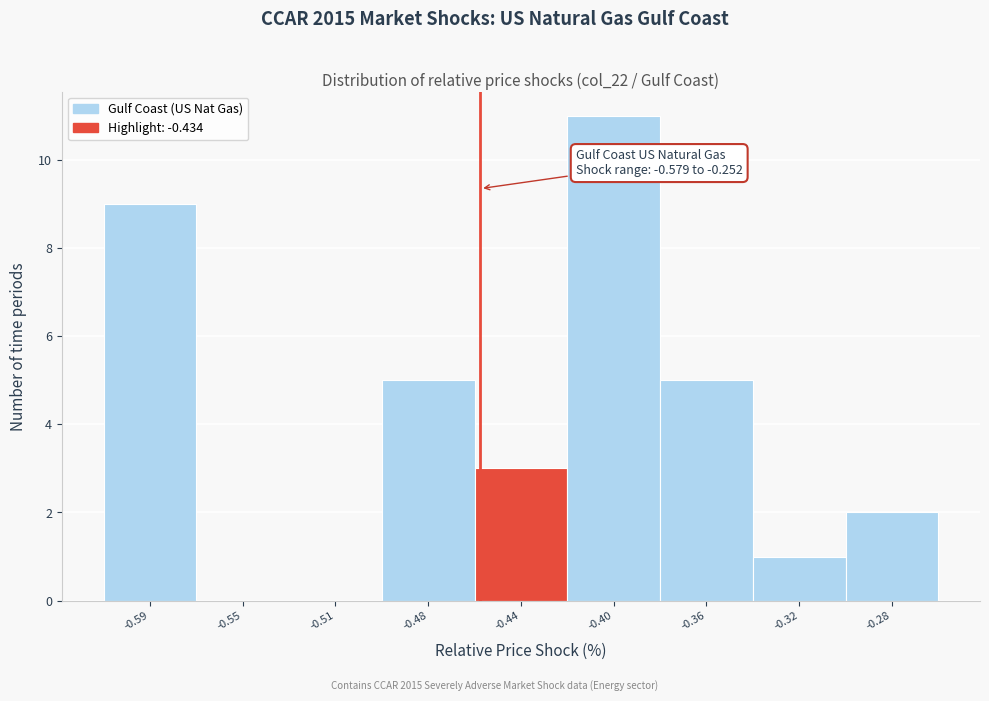

Reading right to left, extract all data points from this chart.

-0.28=2	-0.32=1	-0.36=5	-0.40=11	-0.44=3	-0.48=5	-0.51=0	-0.55=0	-0.59=9